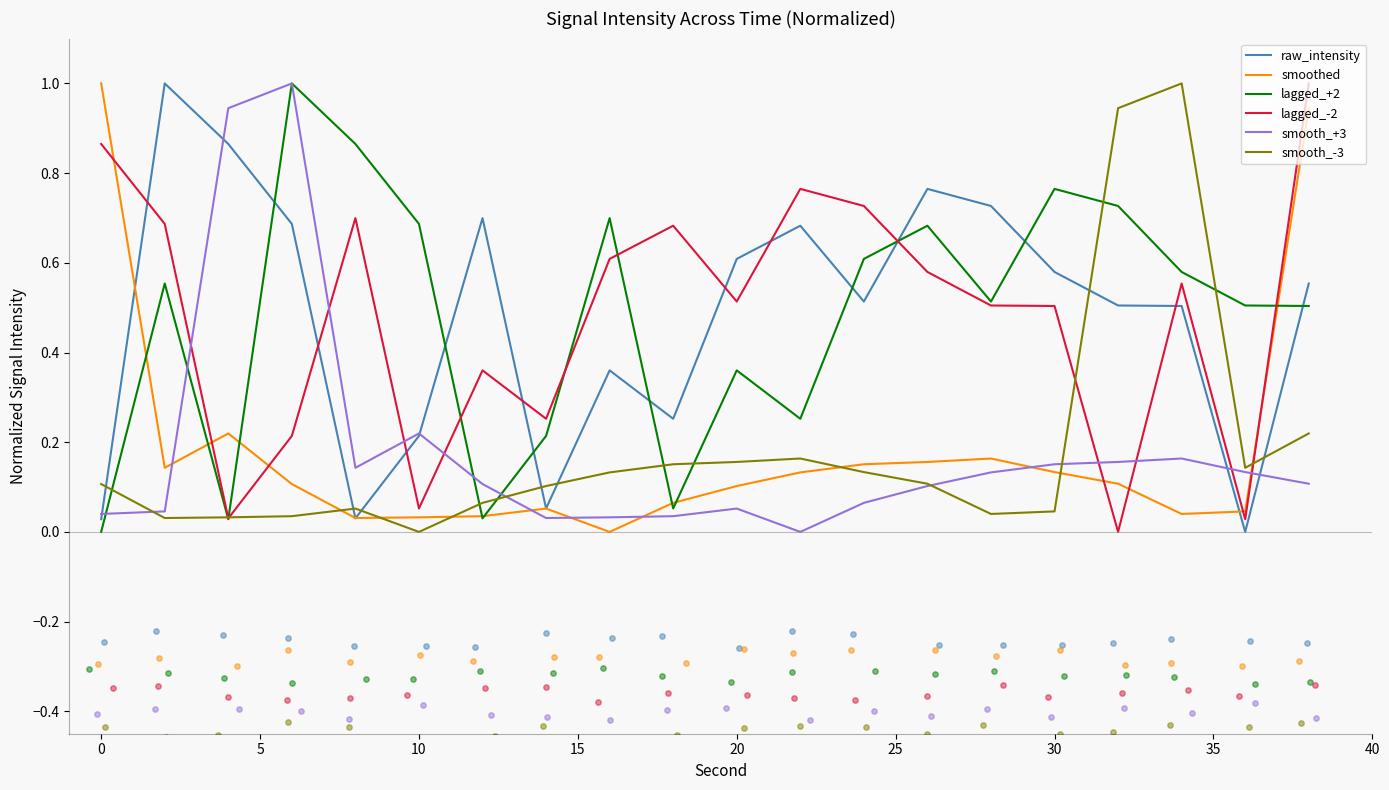

What are all the series names shown in the legend?

raw_intensity, smoothed, lagged_+2, lagged_-2, smooth_+3, smooth_-3